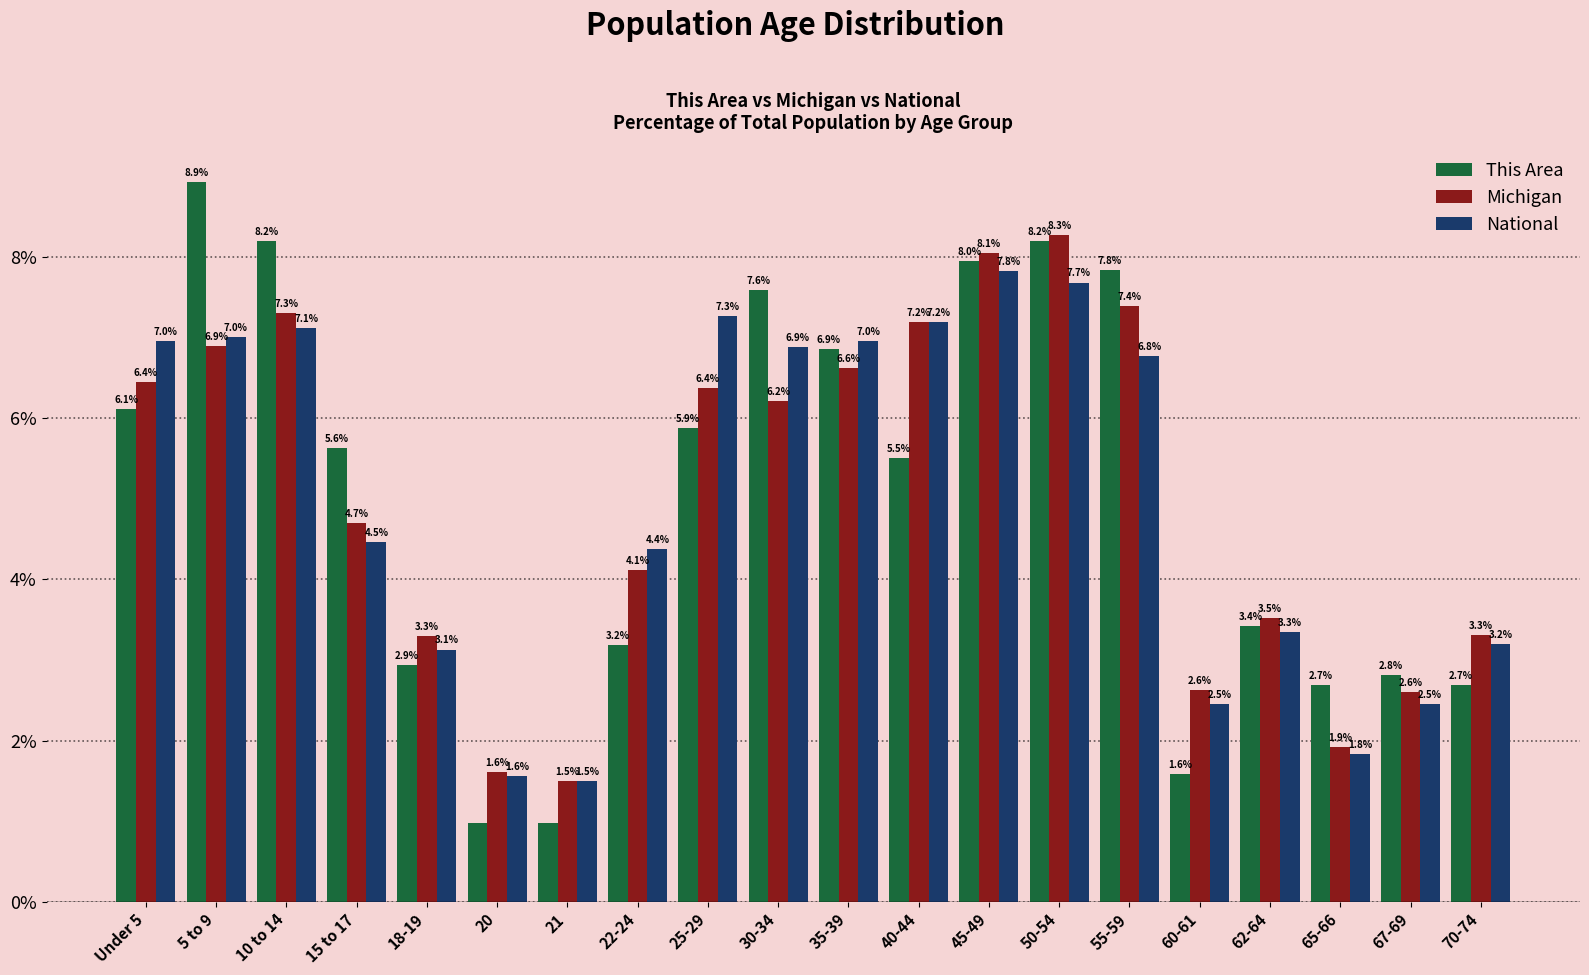

At 35-39, list the series in order from smallest to largest.

Michigan, This Area, National